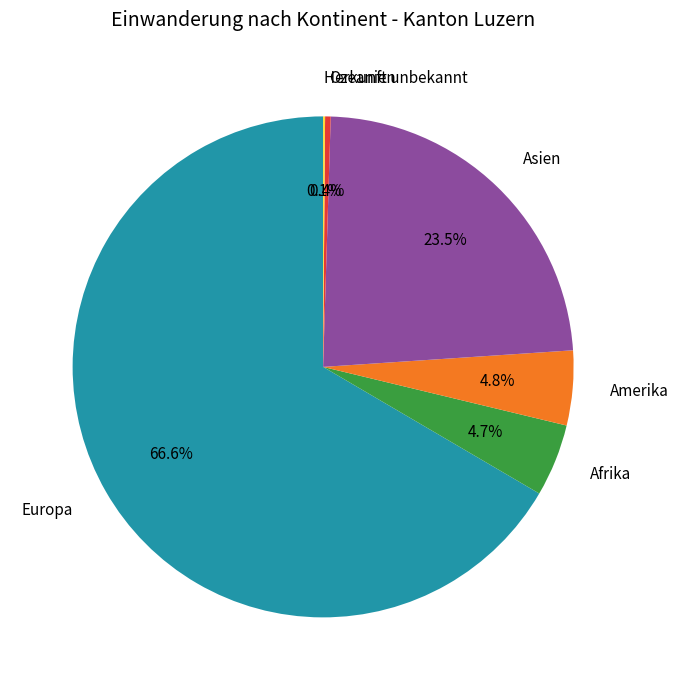

Do Afrika and Ozeanien together represent more than half of the pie?

No